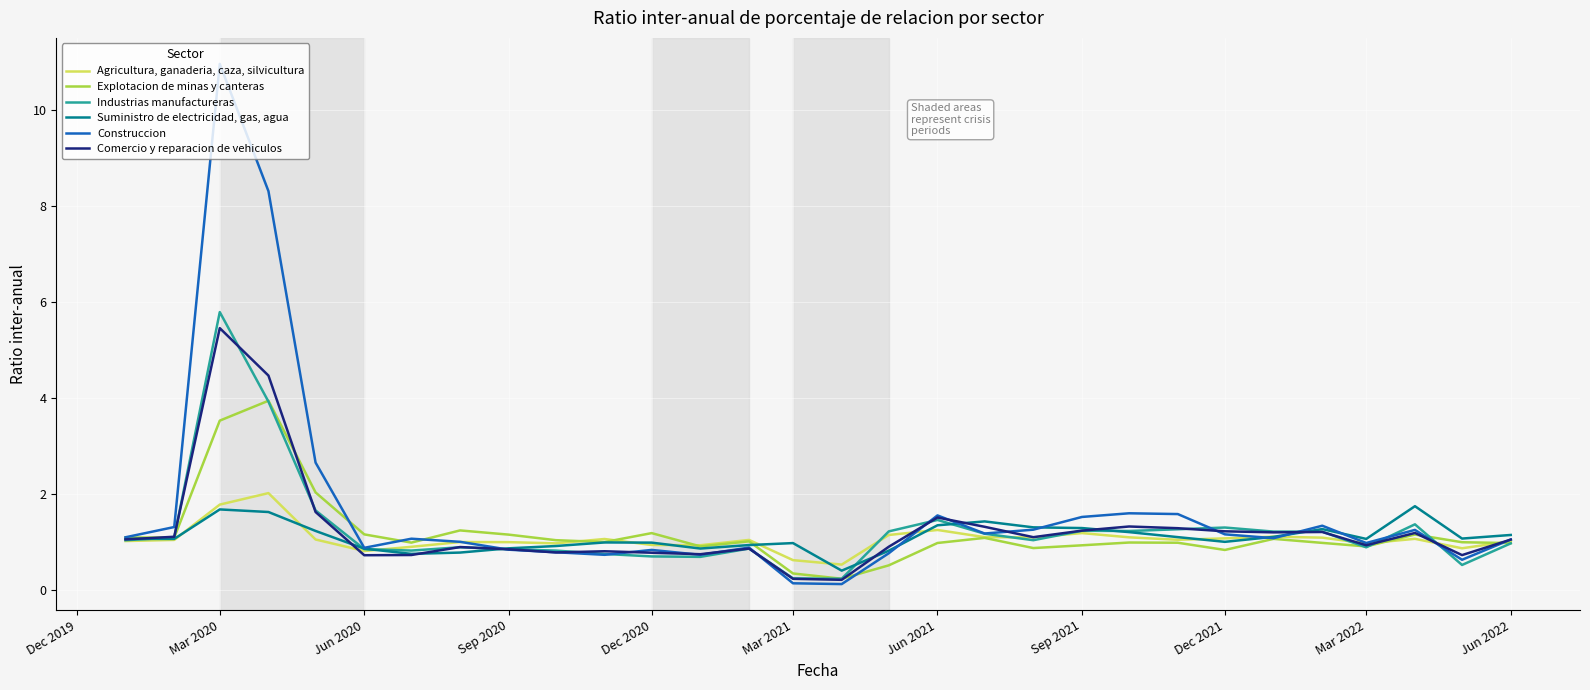

What is the maximum value shown in the chart?

11.0